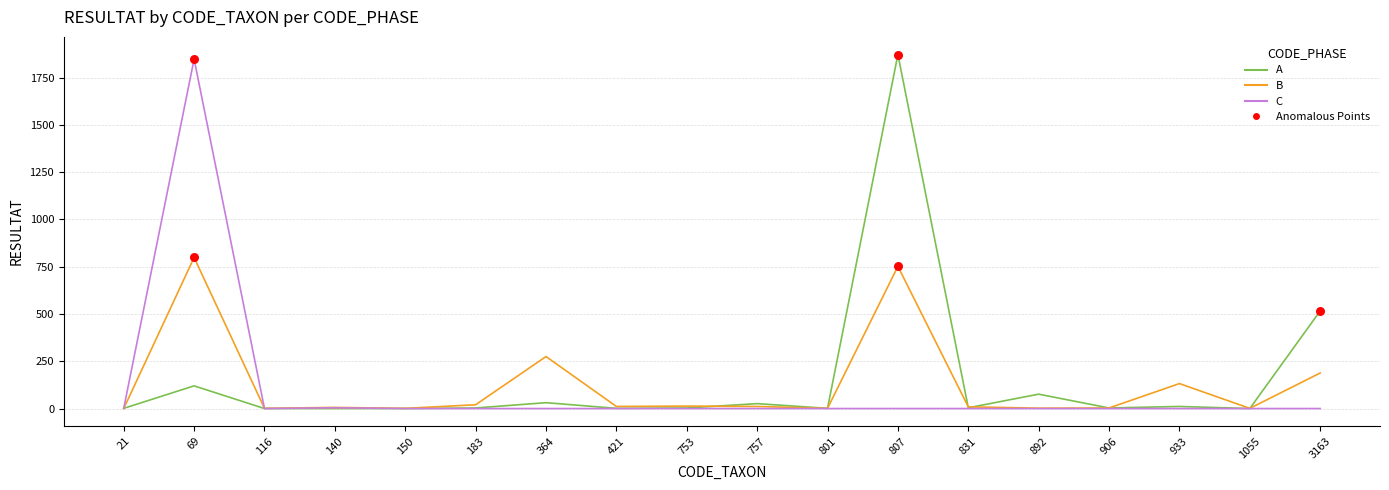

Where is B nearest to the value 399?

364